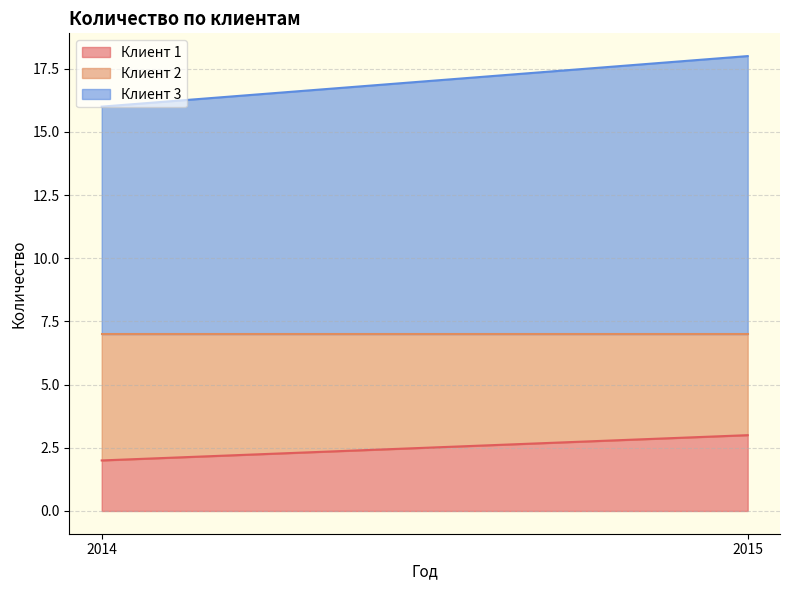

How many lines are shown in the chart?

3